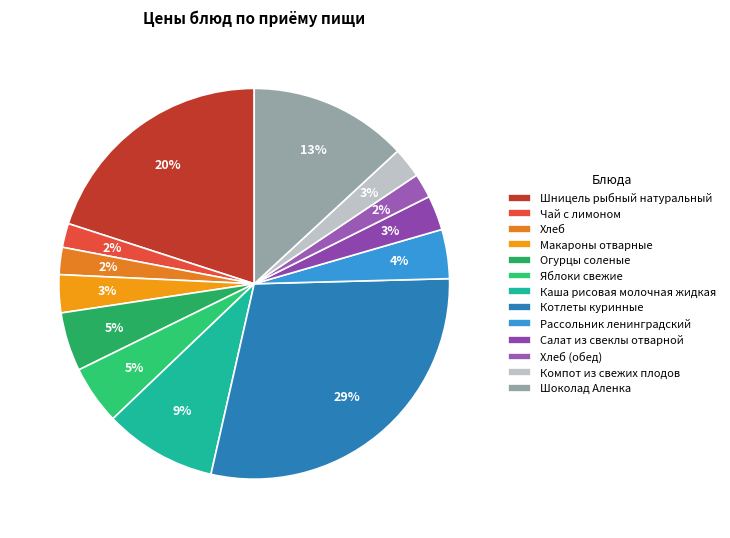

The Макароны отварные slice represents 1% of the pie. True or false?

False